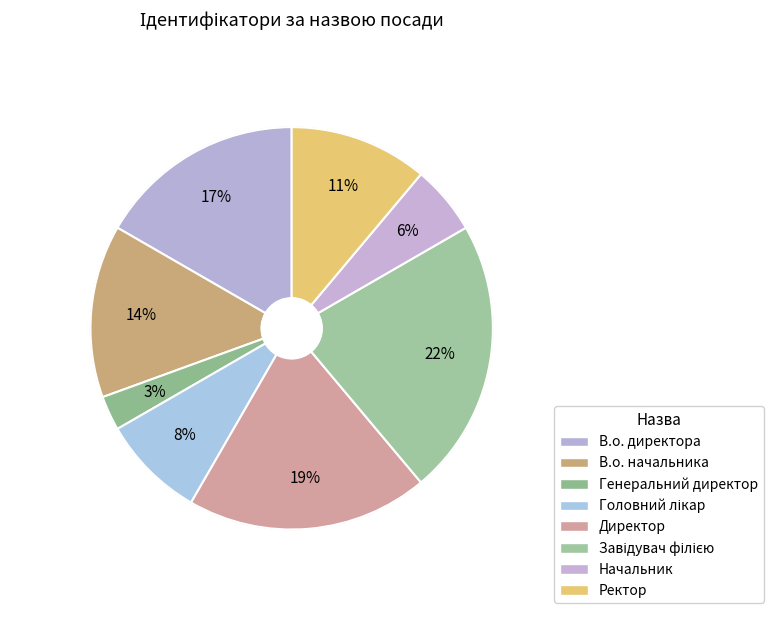

Which slice is the largest?

Завідувач філією